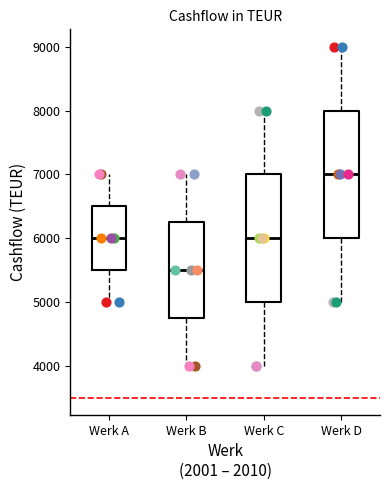

Which box's median line is the lowest?

Werk B